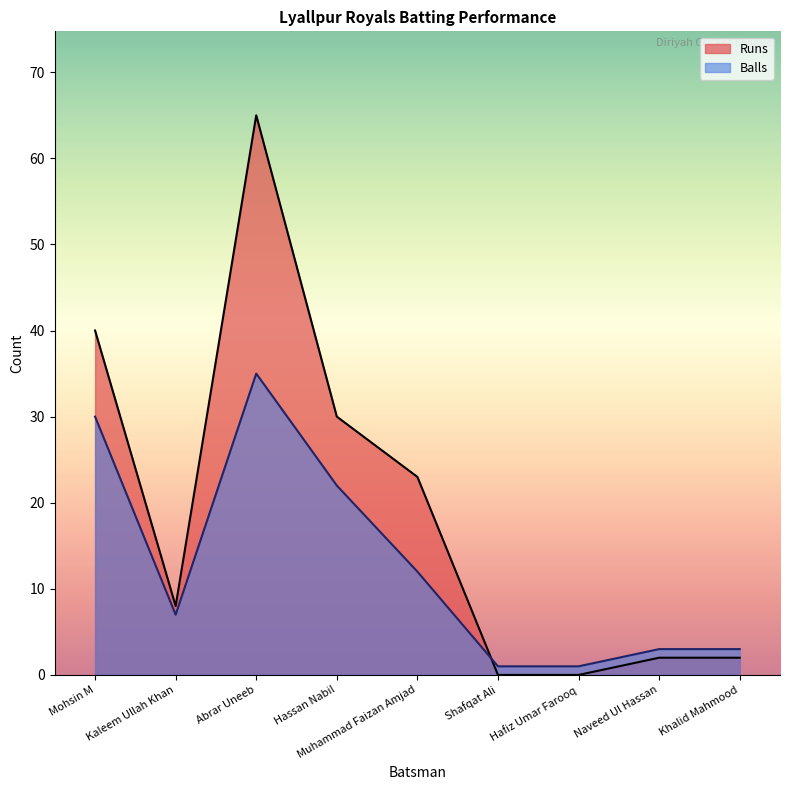

At Hassan Nabil, list the series in order from smallest to largest.

Balls, Runs